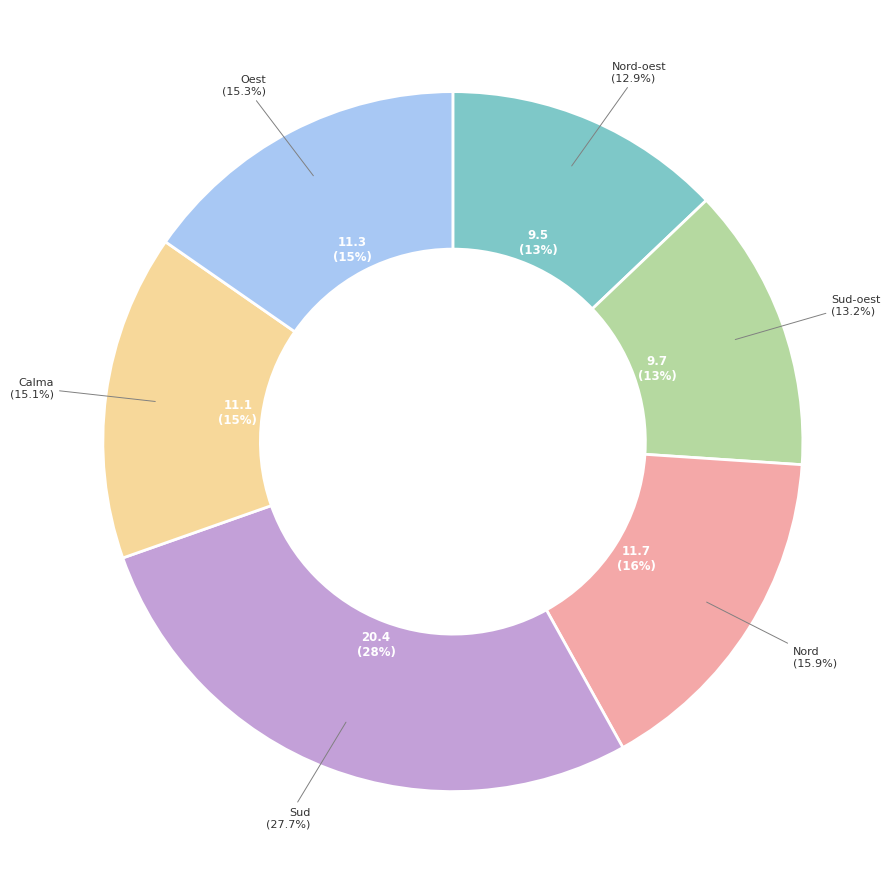

The Nord-oest slice represents 24% of the pie. True or false?

False